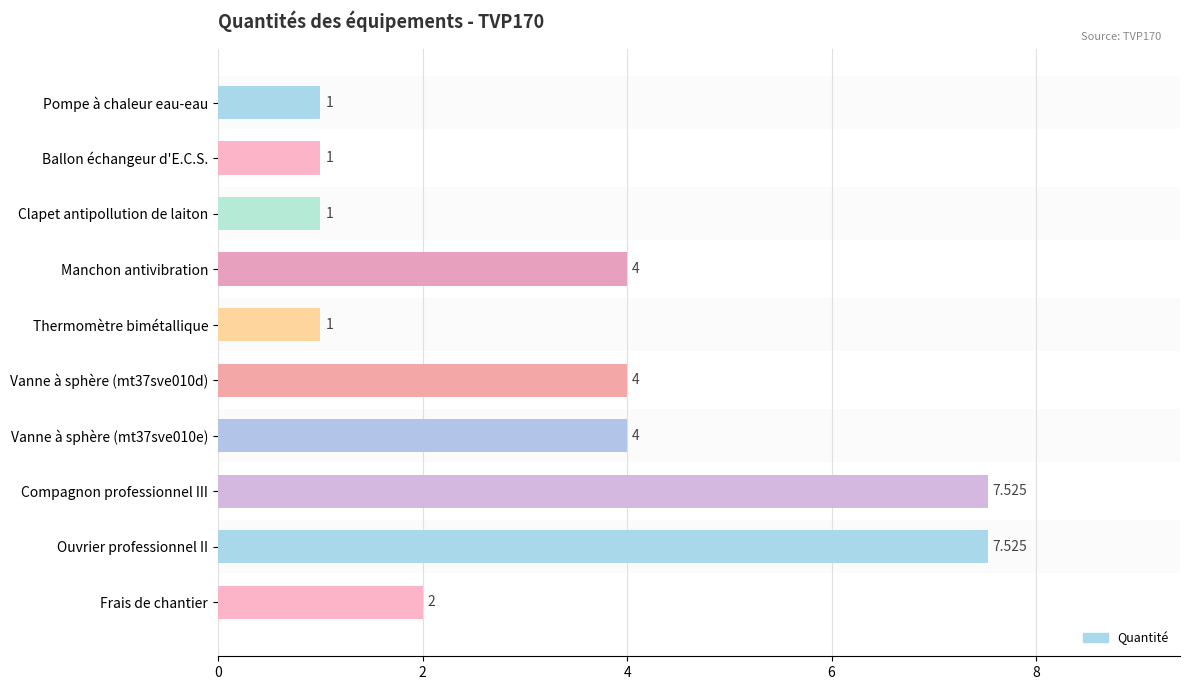

Count the values in the range 1 to 4.

8